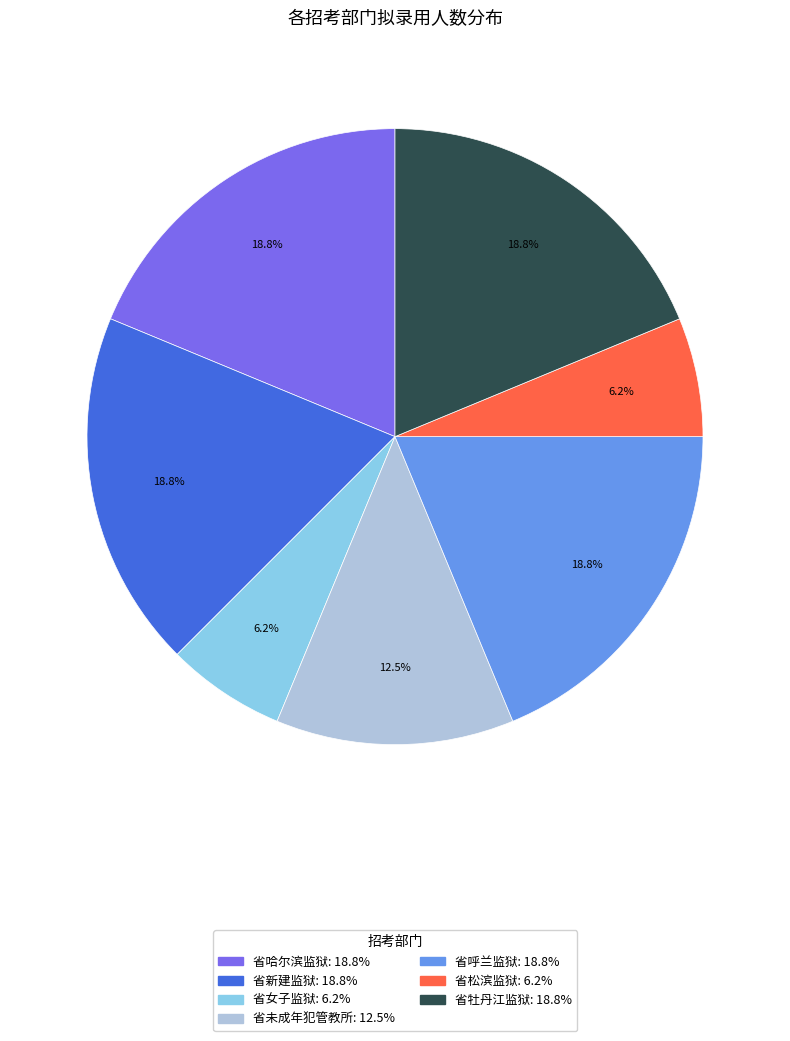

Is 省未成年犯管教所 the majority of the pie?

No